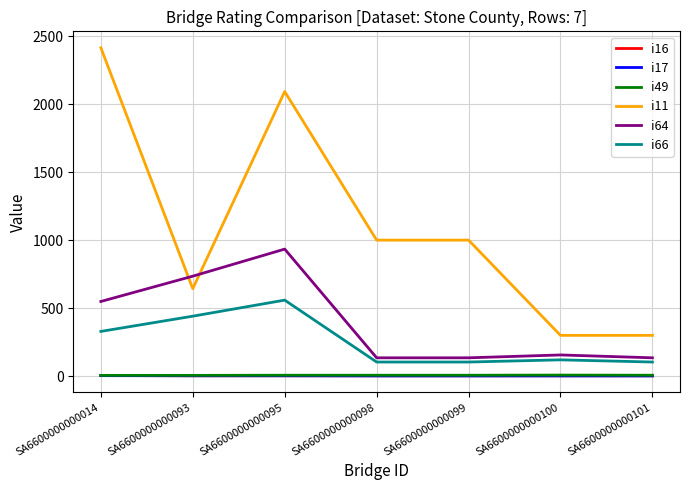

Which series changed the most between SA6600000000093 and SA6600000000100?

i64